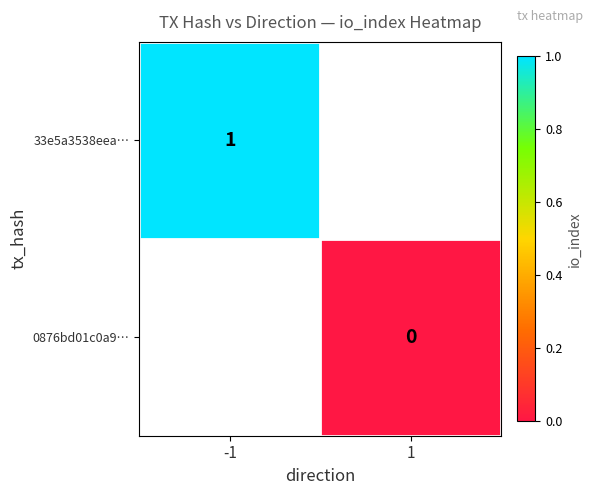

At which category does the chart reach its minimum across all series?

1